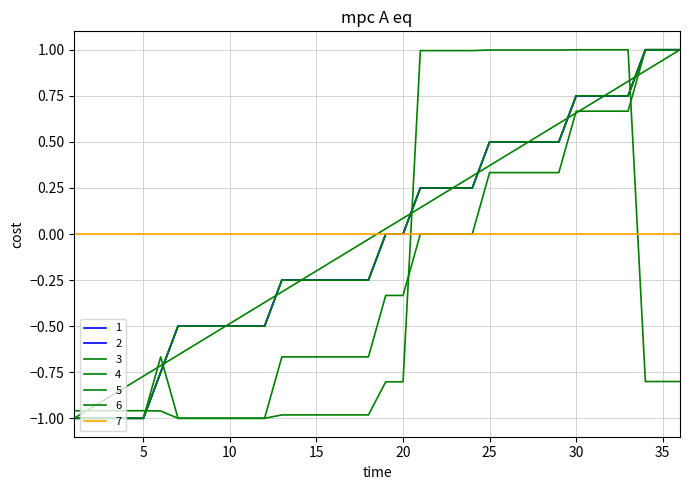

Which label corresponds to the largest value in the chart?

34